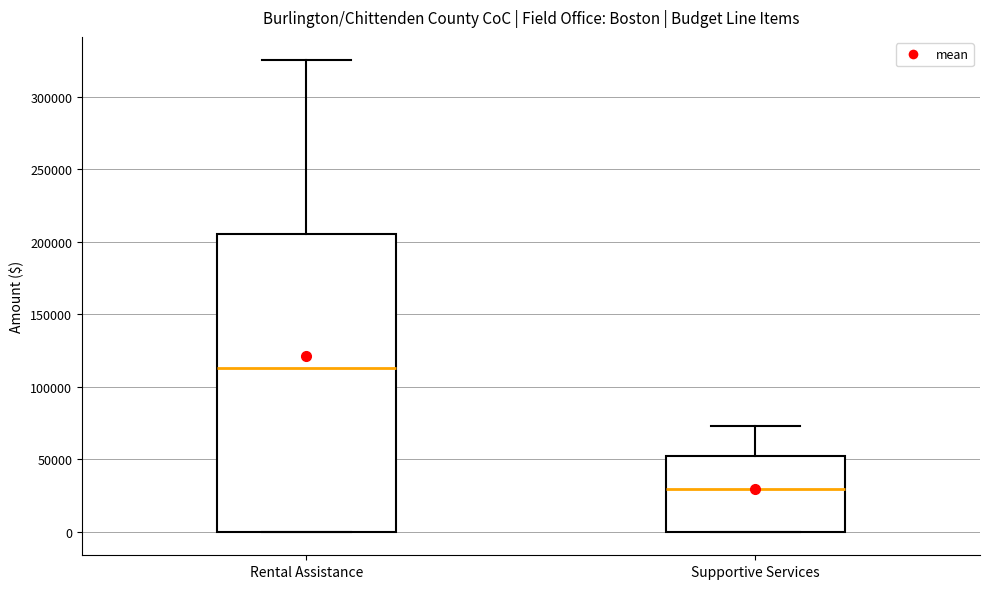

Where is the upper edge of the box for Supportive Services on the y-axis? The values are not printed on the chart, so give them approximately, as read against the axis.

50000